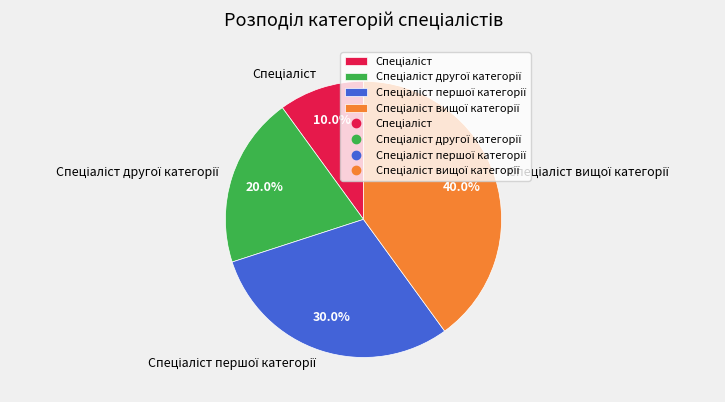

Is there any slice that represents more than half of the pie?

No